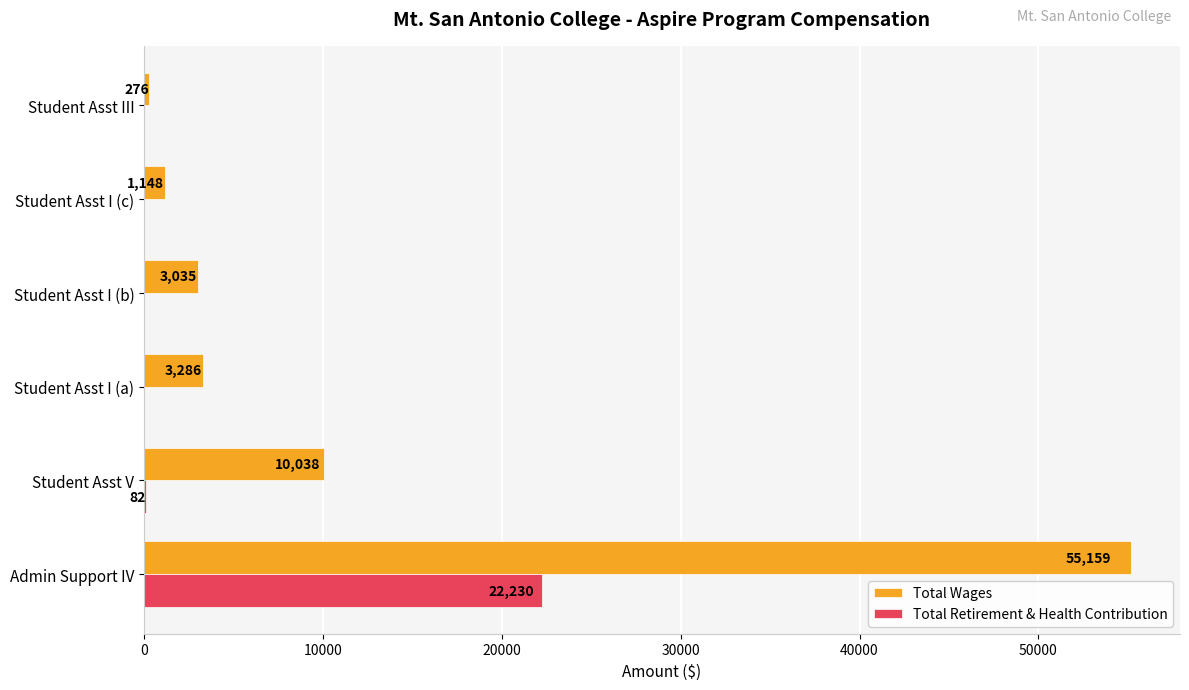

Where is Total Wages nearest to the value 27717?

Student Asst V